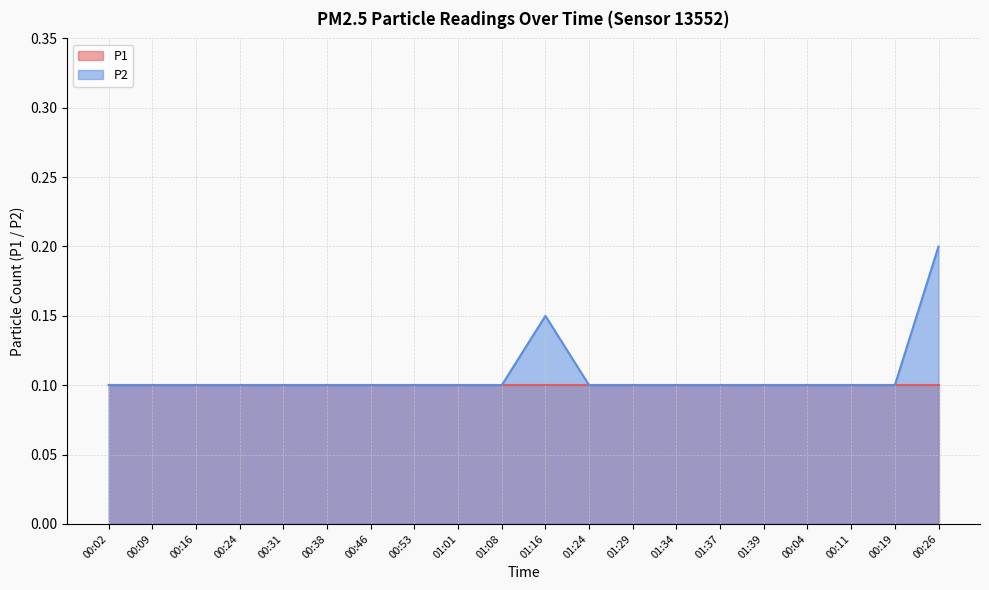

Count the number of categories in the chart.

20